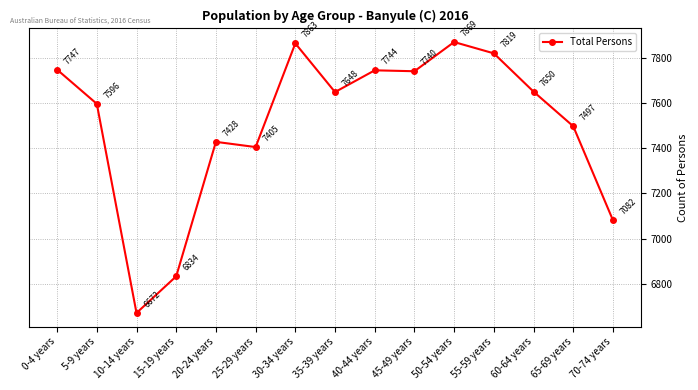

What is the sum of all values?

112594